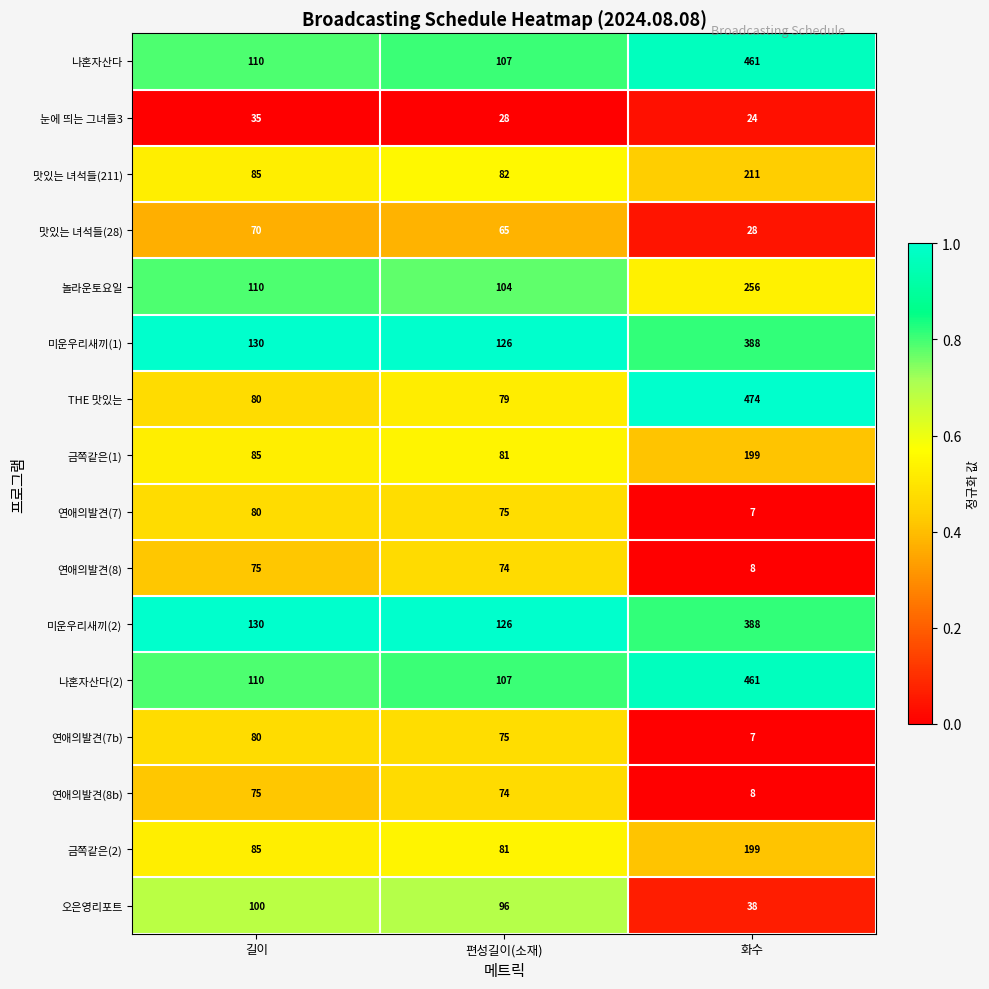

What is the difference between the highest and lowest values at 길이?

95